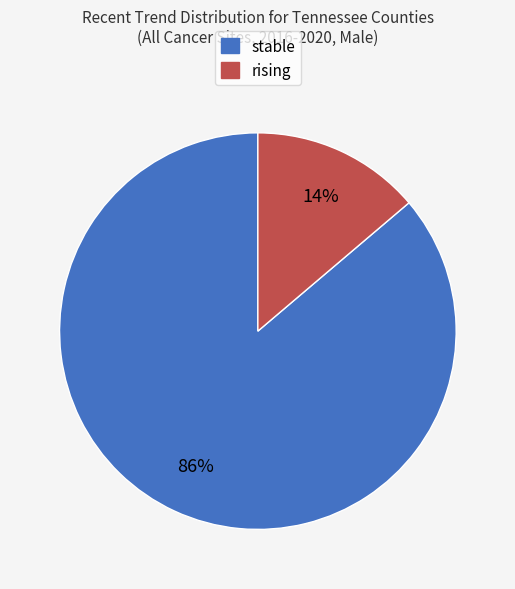

Is there a majority slice in this chart?

Yes